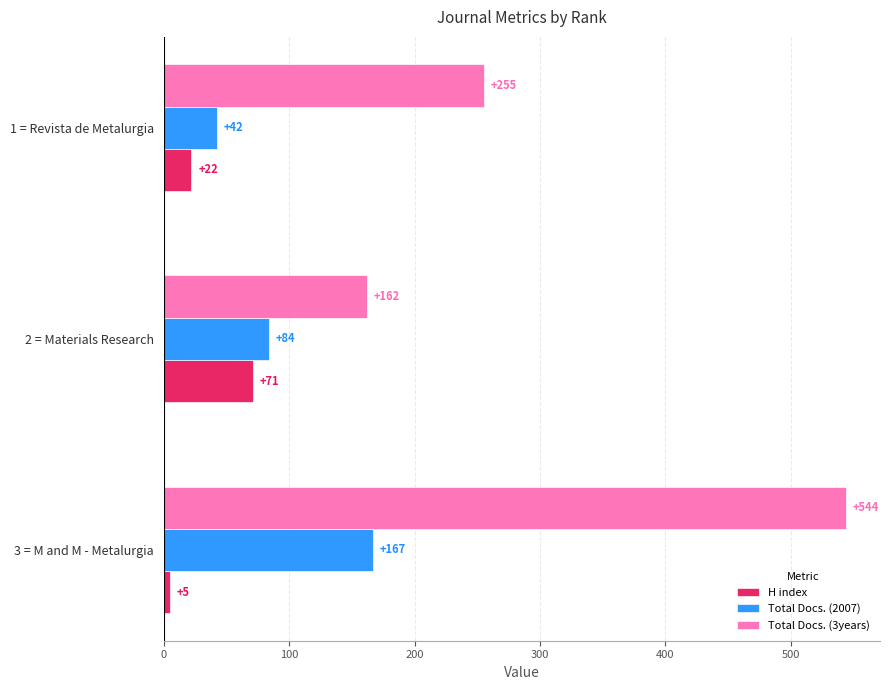

What is the minimum value for Total Docs. (3years)?

162